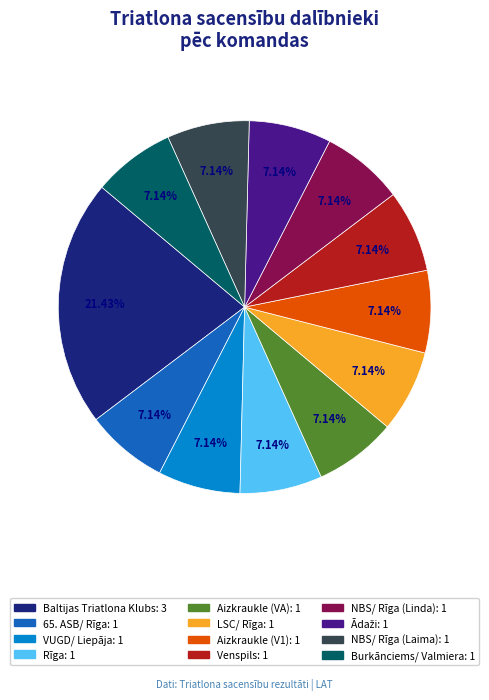

Is the sum of NBS/ Rīga (Linda) and Burkānciems/ Valmiera greater than half?

No